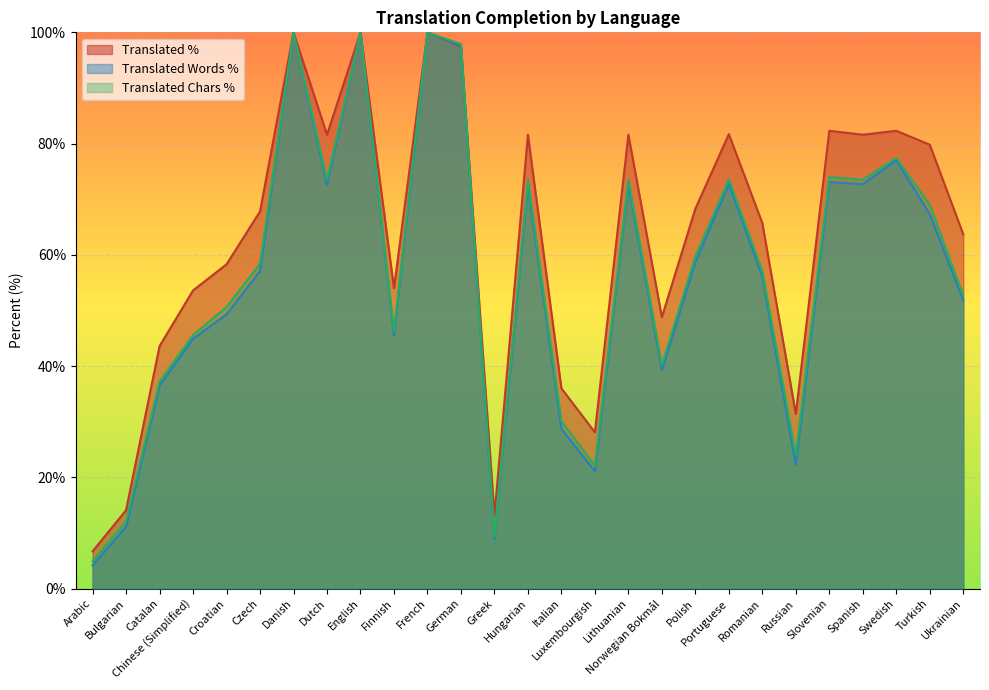

At which label does translated_percent reach its peak?

Danish